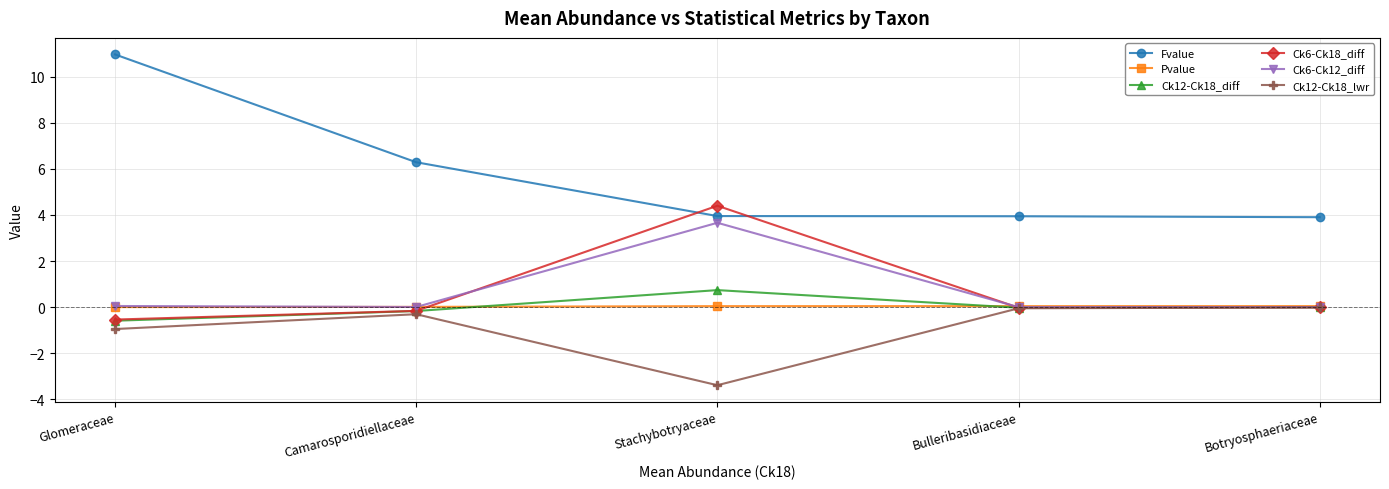

Which category has the lowest value in the Ck12-Ck18_diff series?

Glomeraceae